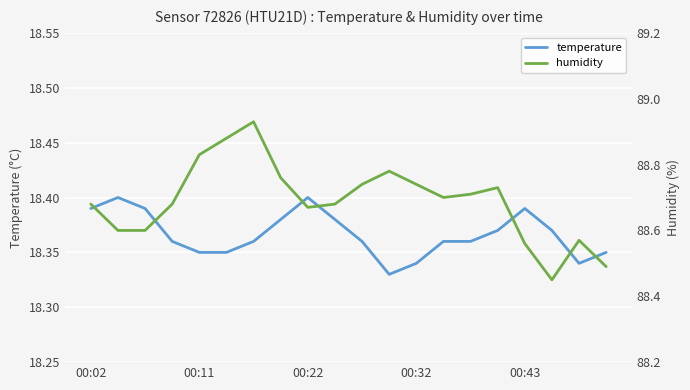

True or false: temperature has a value of 28.0 at 00:02.

False